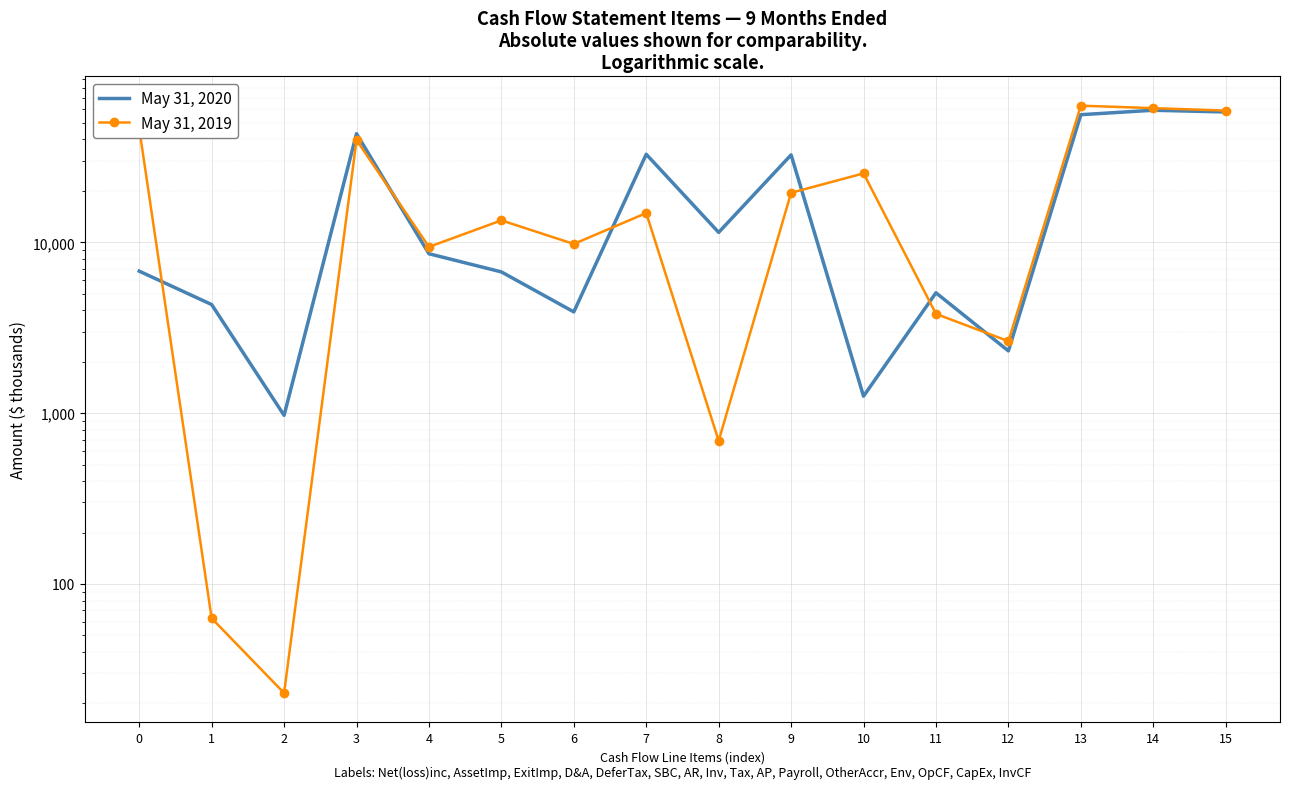

How many data points in May 31, 2020 are above 8570?

7